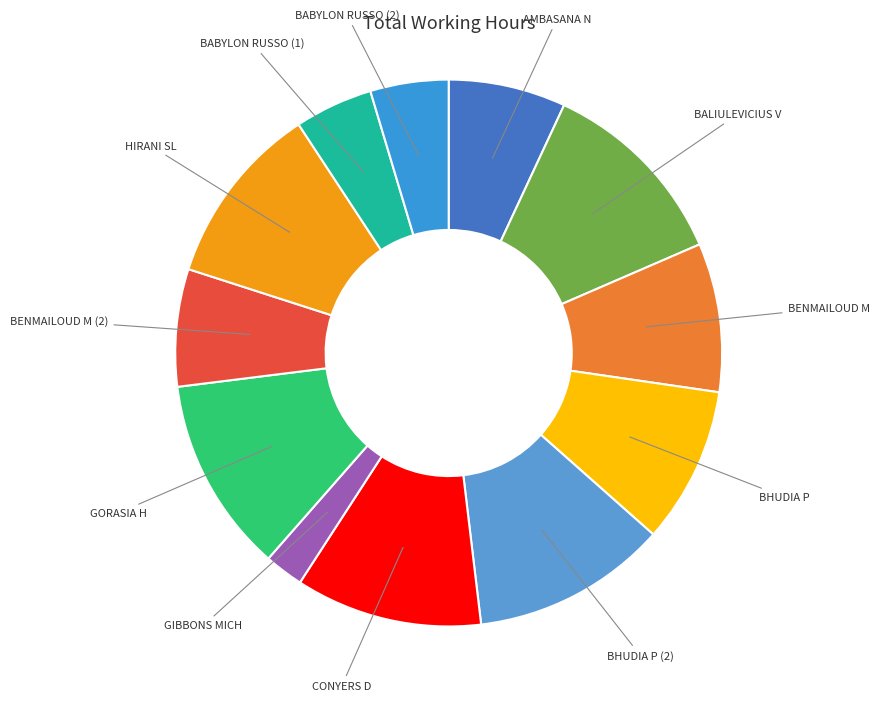

Is there any slice that represents more than half of the pie?

No